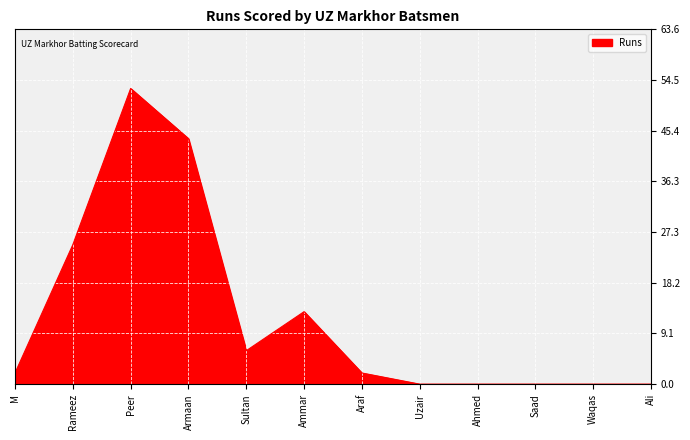

Is it true that the value at Ahmed is -34?

False